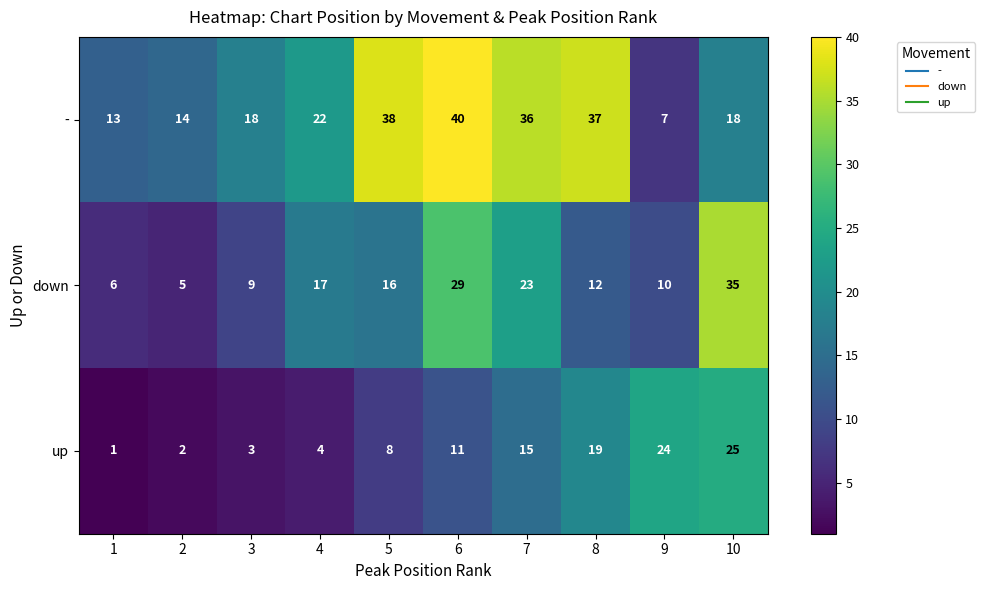

Is it true that up equals 19 at 8?

True